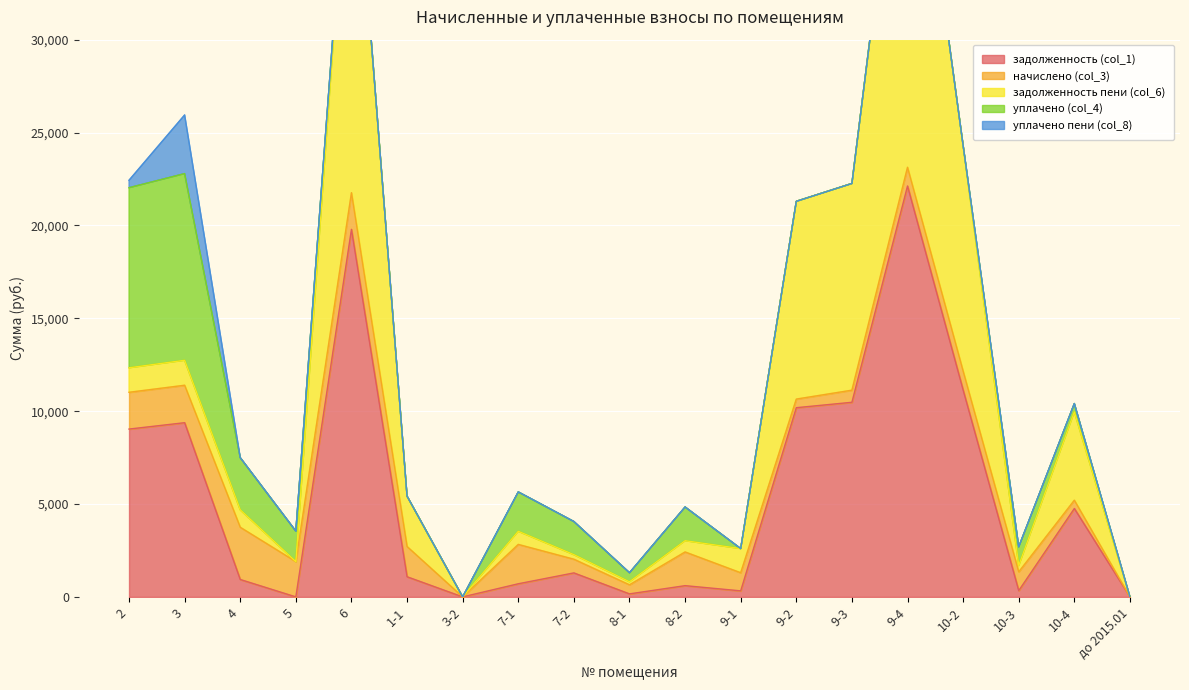

What position from the left is 10-4?

18